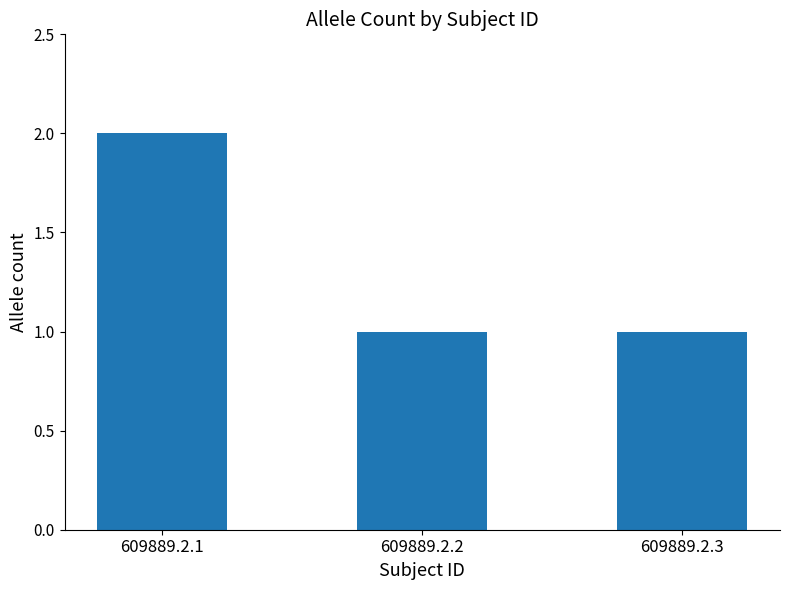

Are the bars horizontal?

No